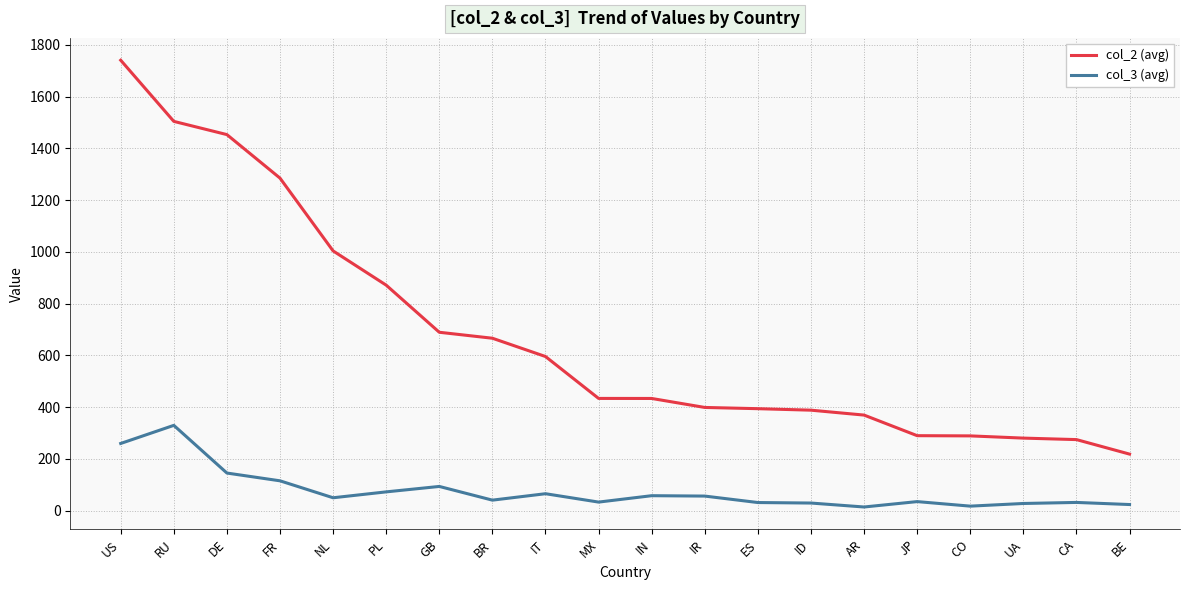

True or false: col_3 (avg) and col_2 (avg) intersect in this chart.

False